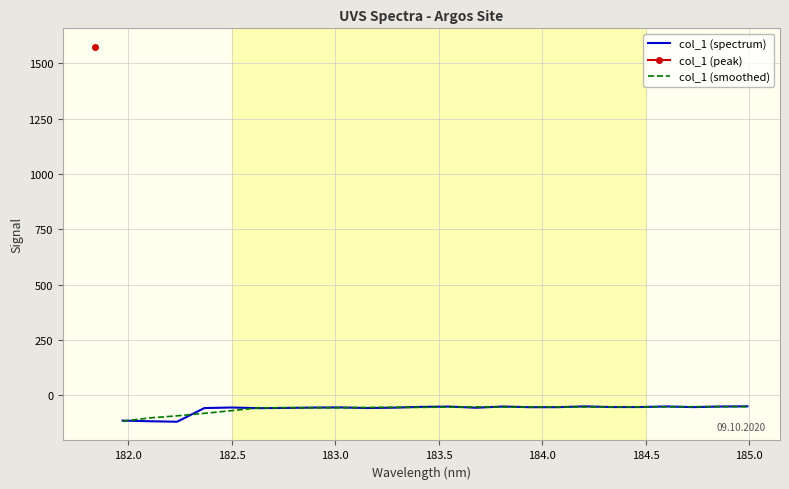

What is the maximum value for col_1 (spectrum)?

-48.9